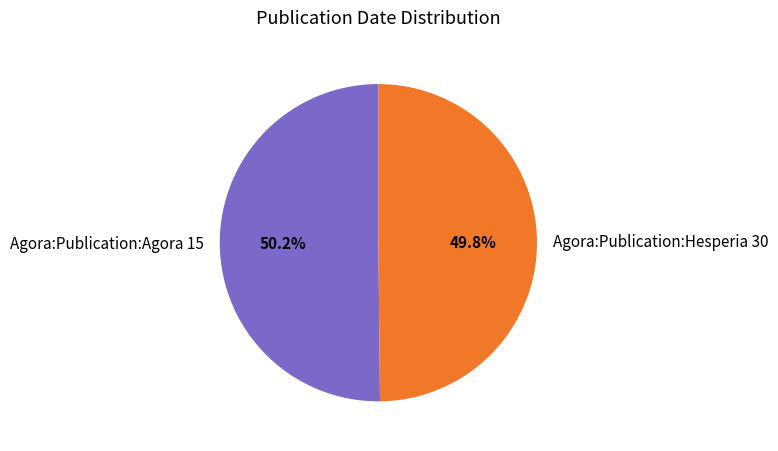

To the nearest percent, what is the average slice percentage?

50%